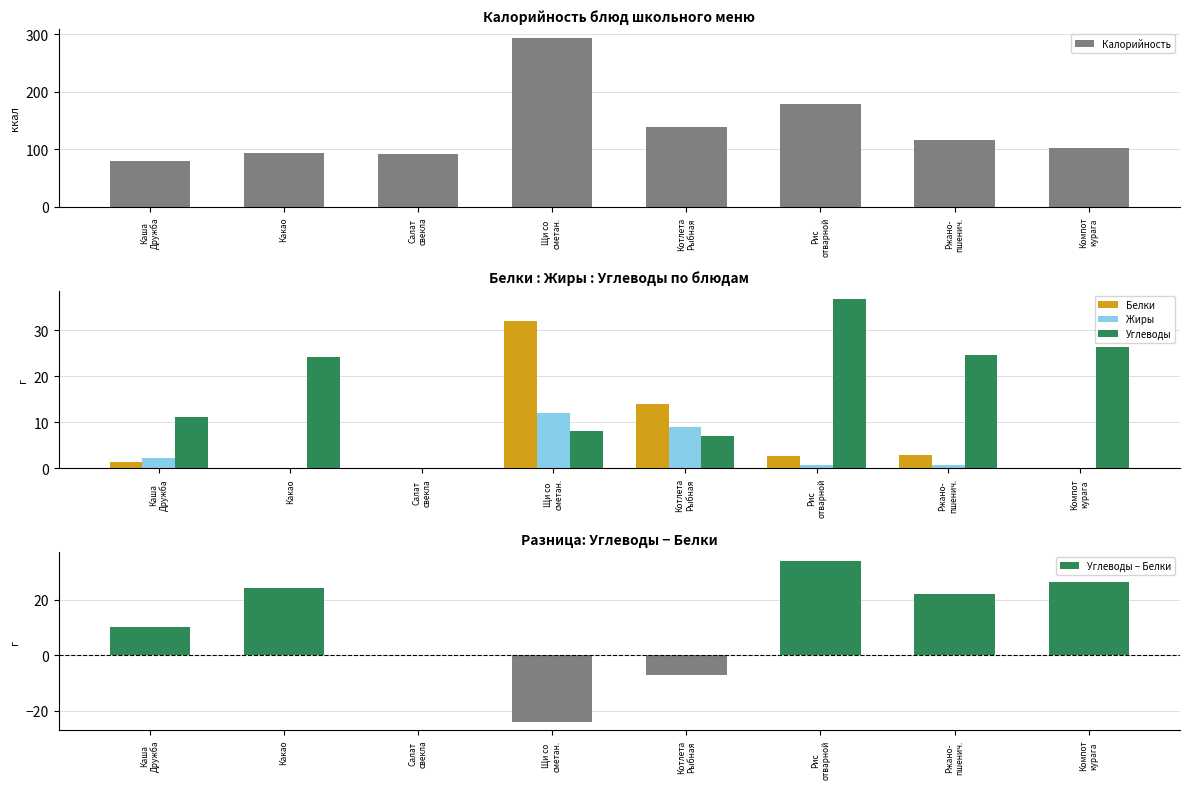

Which series has the widest spread of values?

Калорийность